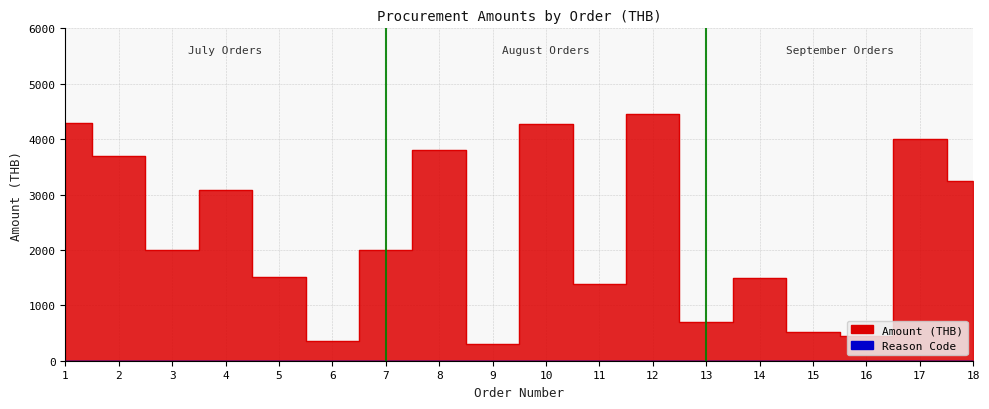

Does the chart have visible grid lines?

Yes